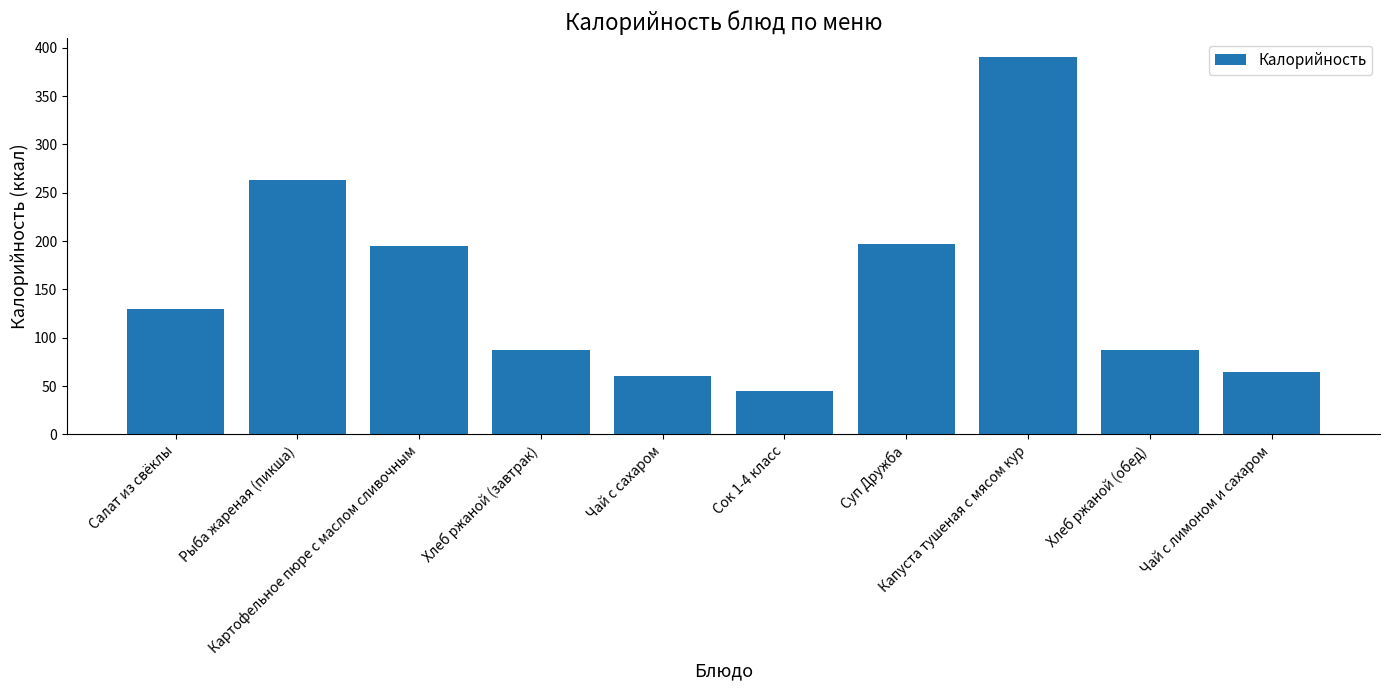

What position from the right is Чай с сахаром?

6